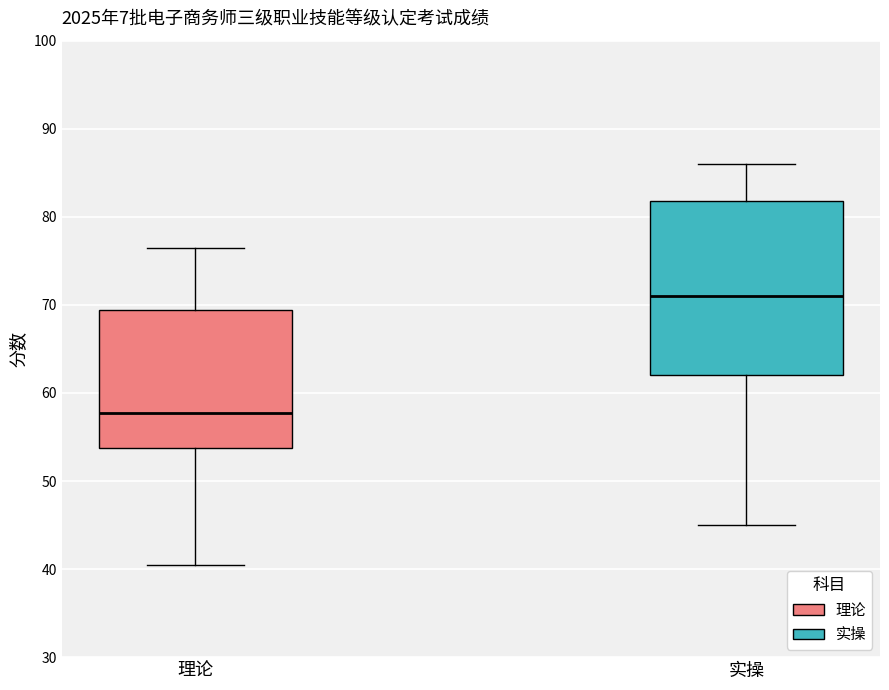

Which box is the tallest, from its lower edge to its upper edge?

实操